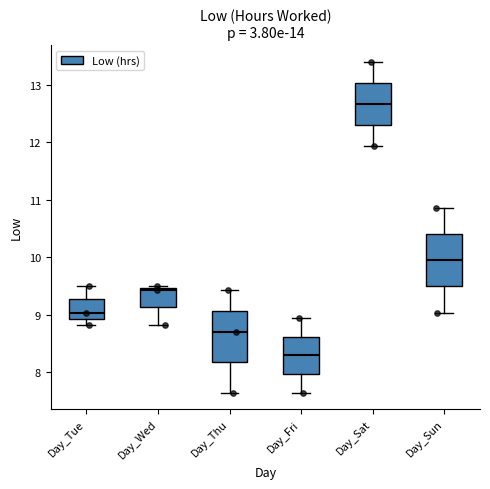

Reading left to right, read every box against the y-axis: the position of its median line, the range the box covers, and the ends of its whiskers. The values are not printed on the chart, so give them approximately, as read against the axis.

Day_Tue: median 9.0, box 8.9 to 9.3, whiskers 8.8 to 9.5
Day_Wed: median 9.4, box 9.1 to 9.5, whiskers 8.8 to 9.5 (just above the box's upper edge)
Day_Thu: median 8.7, box 8.2 to 9.1, whiskers 7.7 to 9.4
Day_Fri: median 8.3, box 8.0 to 8.6, whiskers 7.7 to 9.0
Day_Sat: median 12.7, box 12.3 to 13.0, whiskers 11.9 to 13.4
Day_Sun: median 10.0, box 9.5 to 10.4, whiskers 9.0 to 10.9